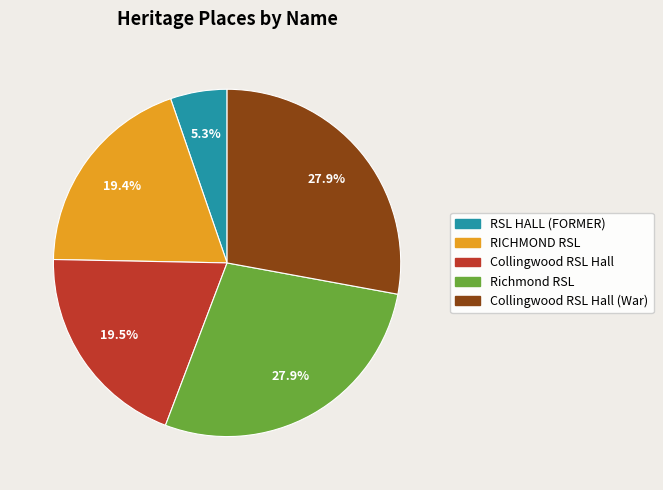

True or false: Richmond RSL accounts for 28% of the total.

True